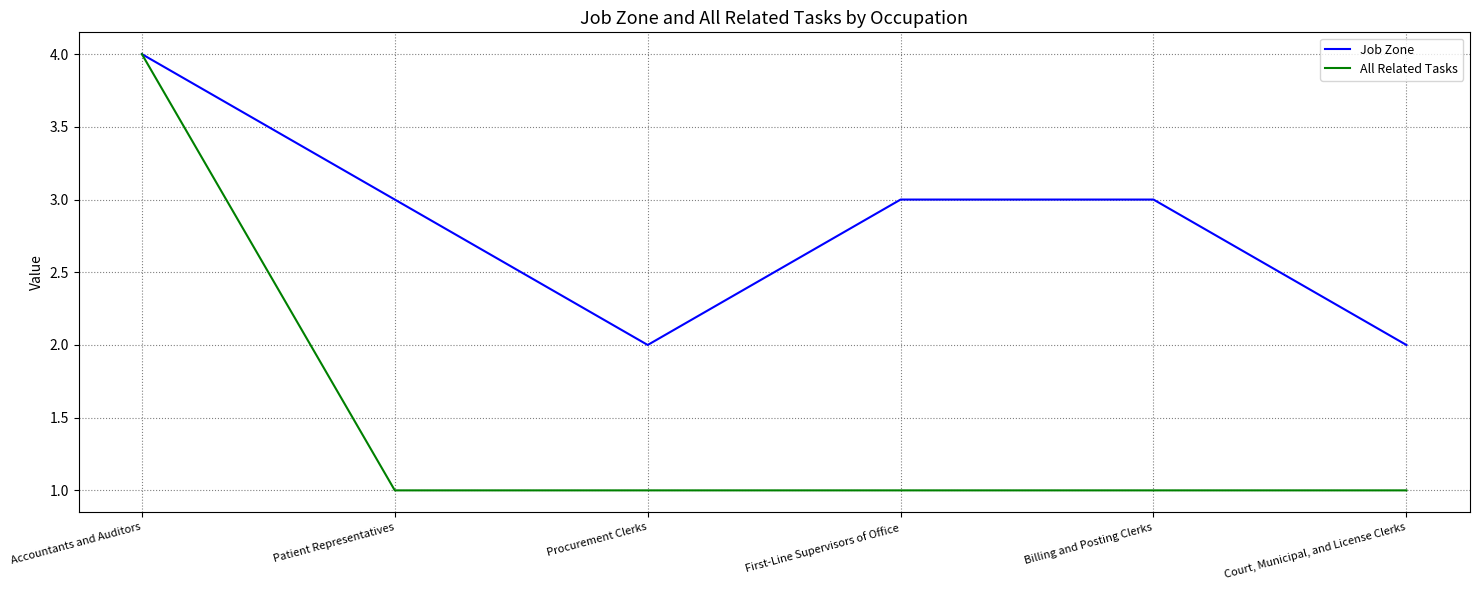

Rank the series by their average value, from highest to lowest.

Job Zone, All Related Tasks